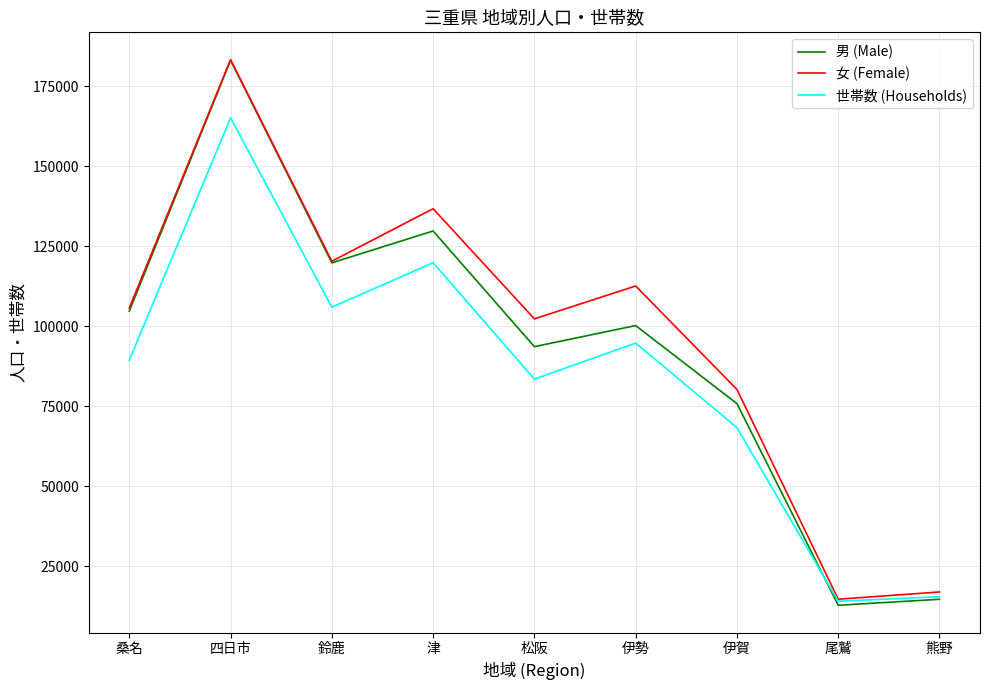

At which category is the sum across all series the highest?

四日市